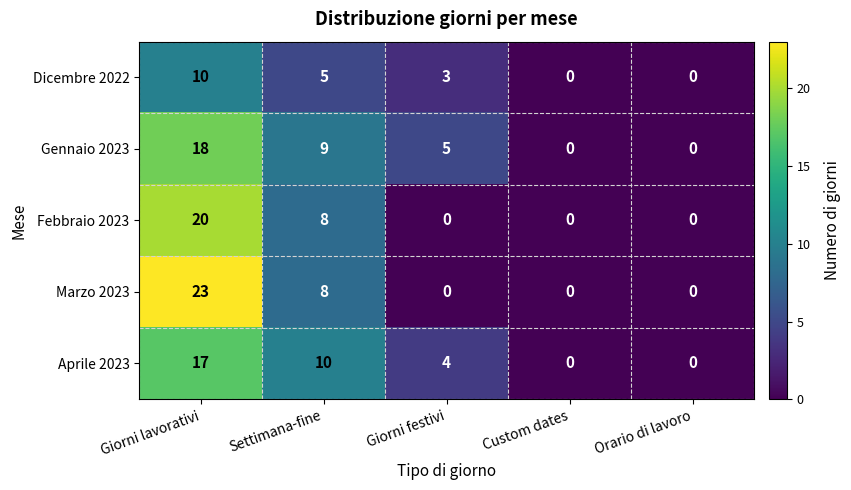

At which category is the sum across all series the highest?

Giorni lavorativi